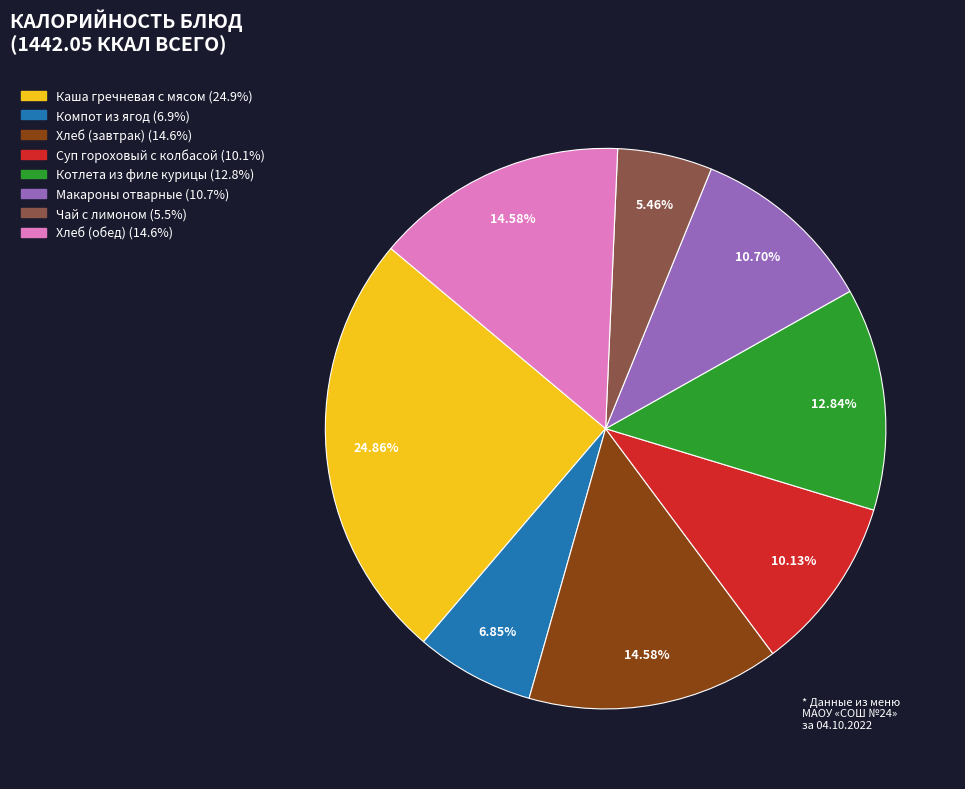

Is there any slice that represents more than half of the pie?

No